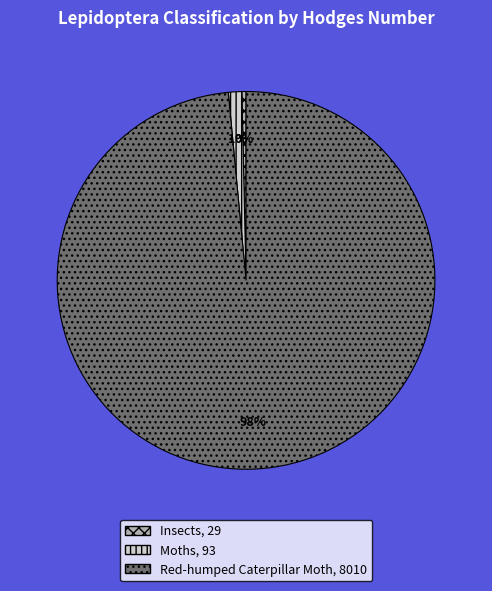

Is the sum of Insects and Red-humped Caterpillar Moth greater than half?

Yes